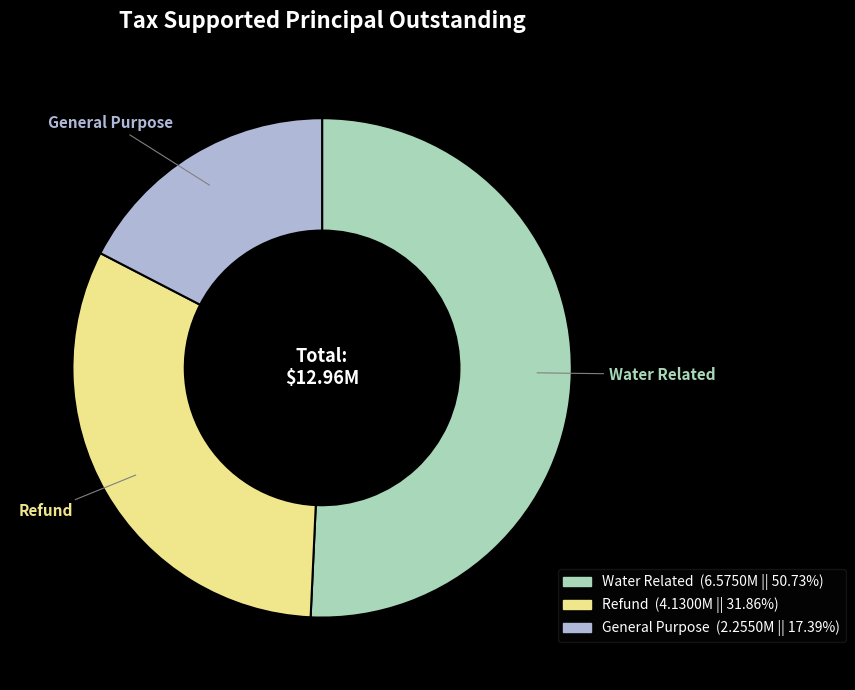

What is the largest slice in the pie chart?

Water Related